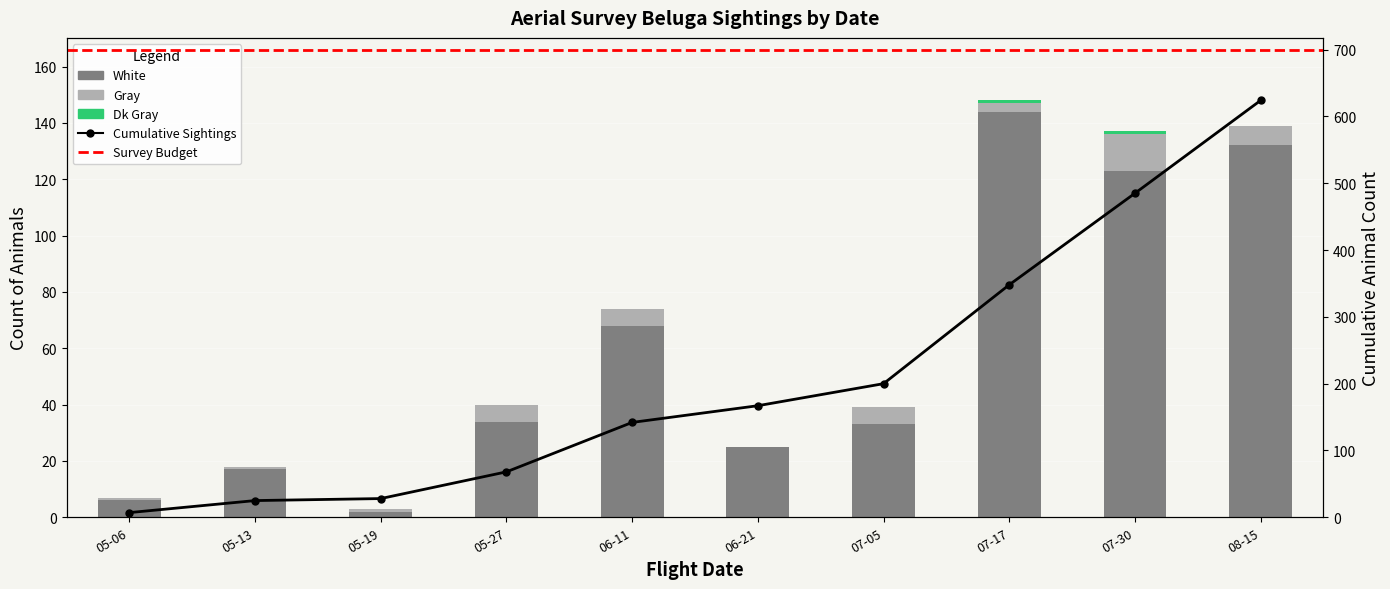

What value does the White series have at 07-05, to the nearest 5?

35